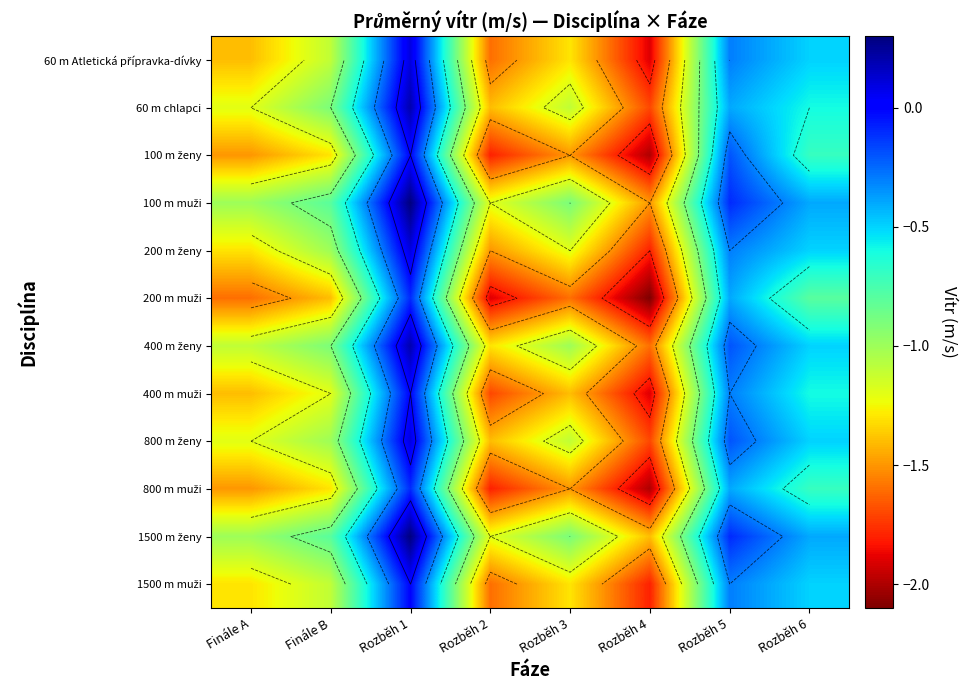

Is the value of 800 m ženy at Finále B greater than the value of 1500 m ženy at Rozběh 1?

No